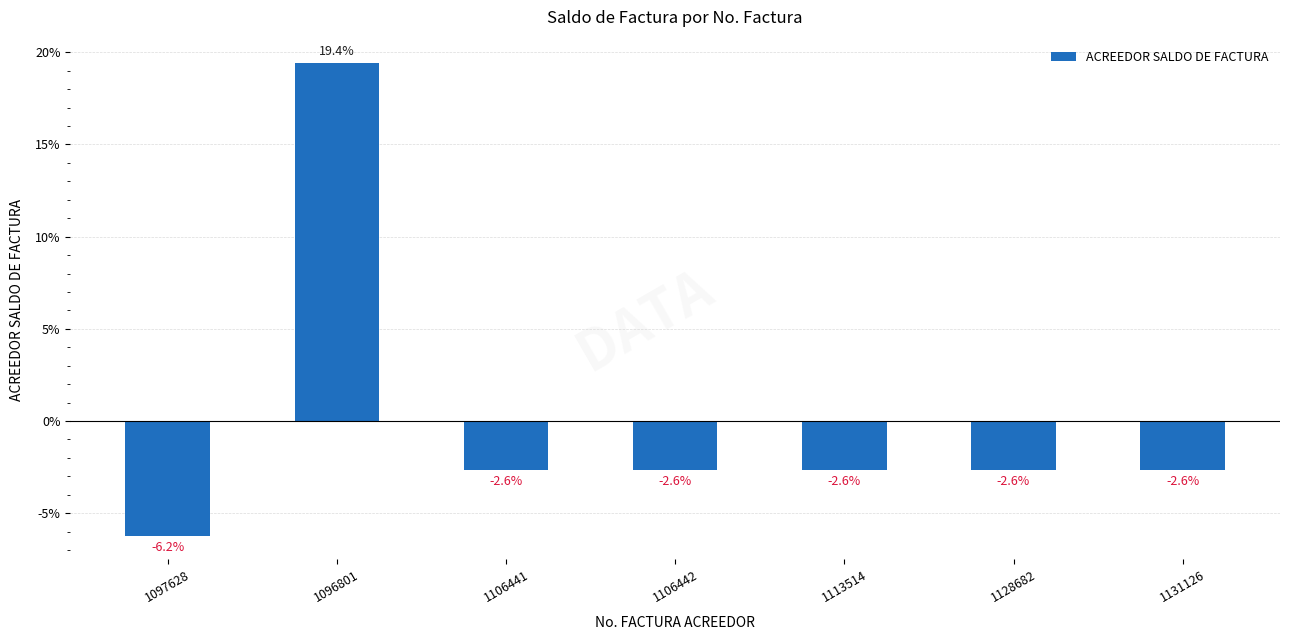

What is the label of the 4th bar from the right?

1106442